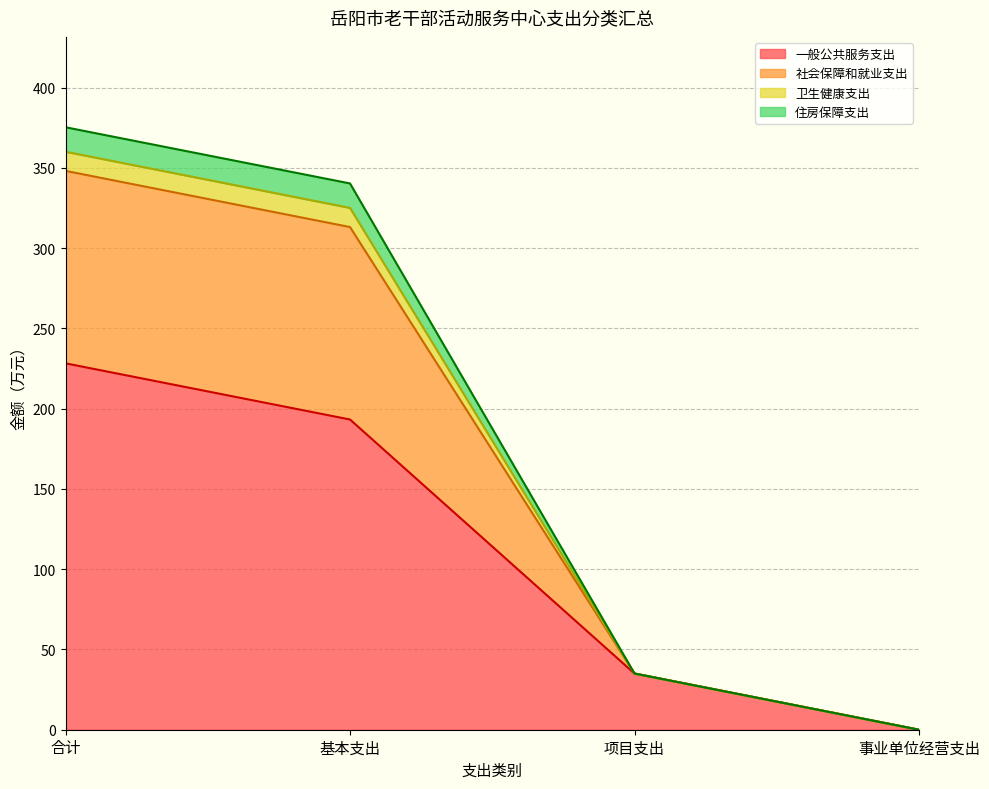

True or false: 住房保障支出 and 卫生健康支出 cross at least once.

False